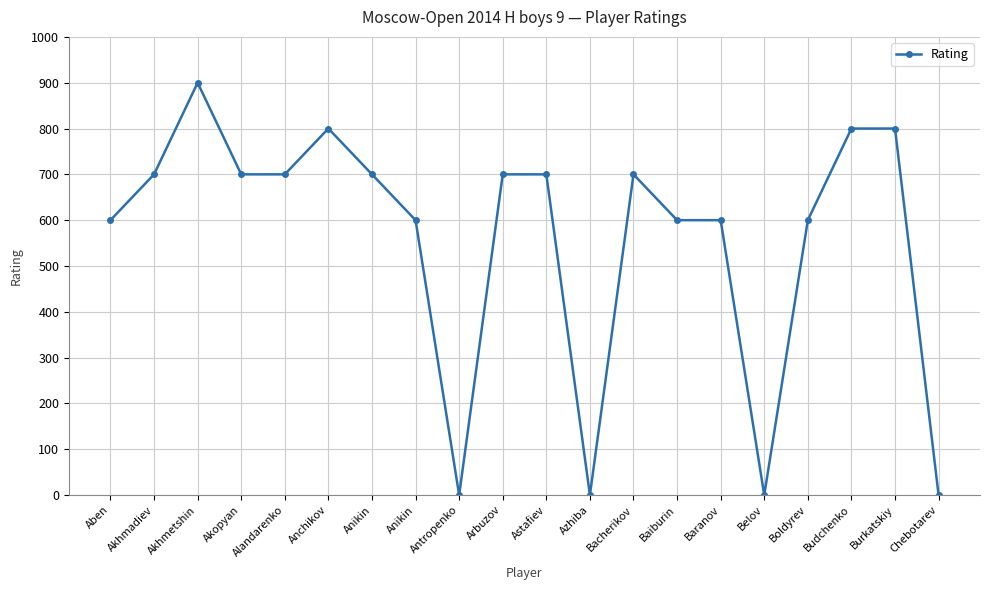

Does the chart have visible grid lines?

Yes